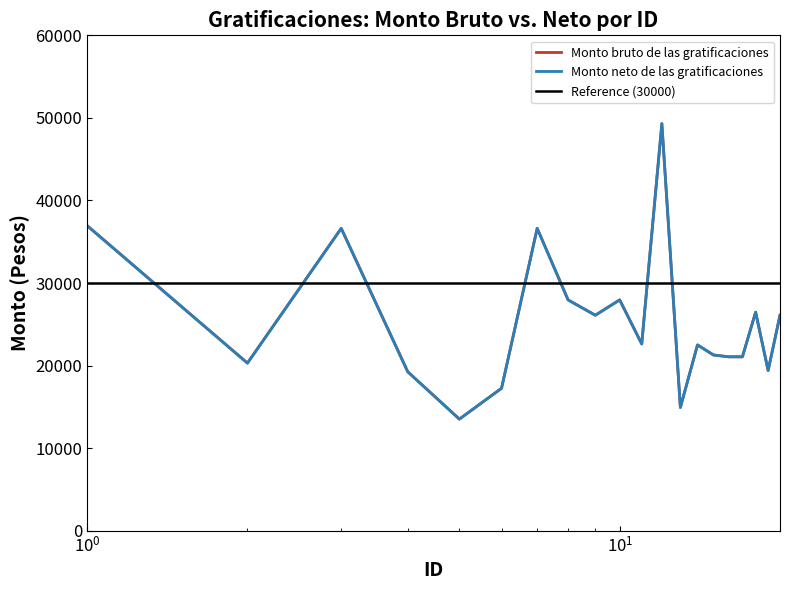

Which category has the lowest value in the Monto neto de las gratificaciones series?

5